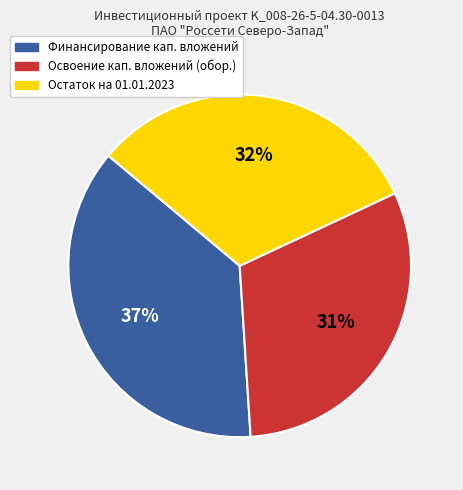

The 31% slice represents 41% of the pie. True or false?

False